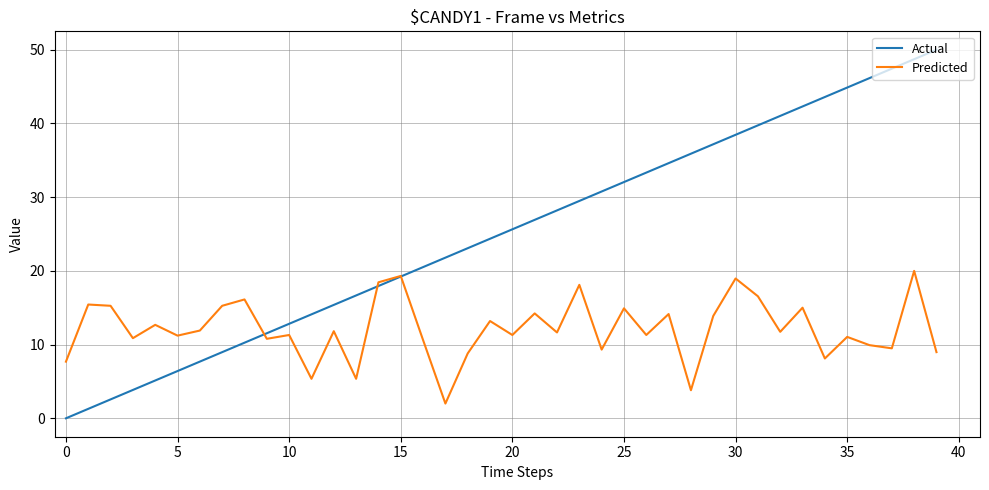

How many intersections are there between Actual and Predicted?

3